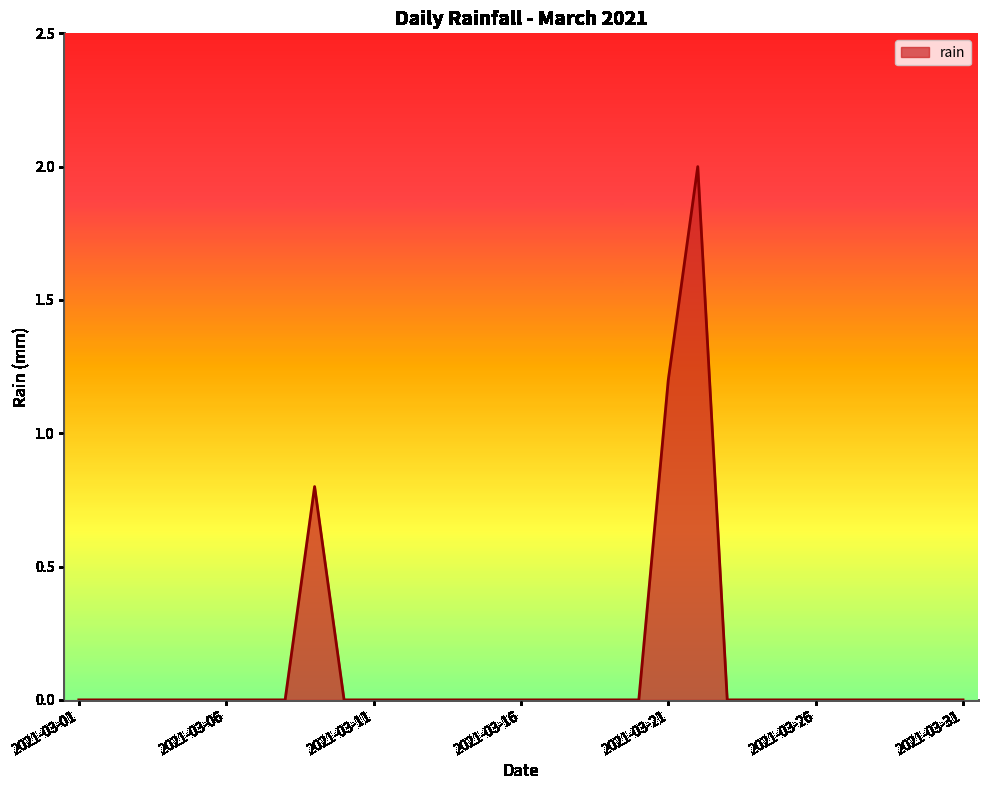

What is the maximum value shown in the chart?

2.0